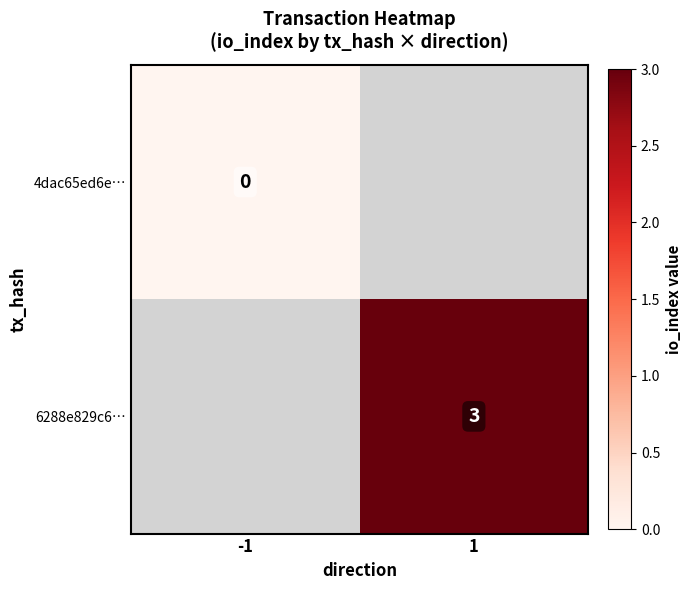

The value of 6288e829c6… at 1 is 3. True or false?

True